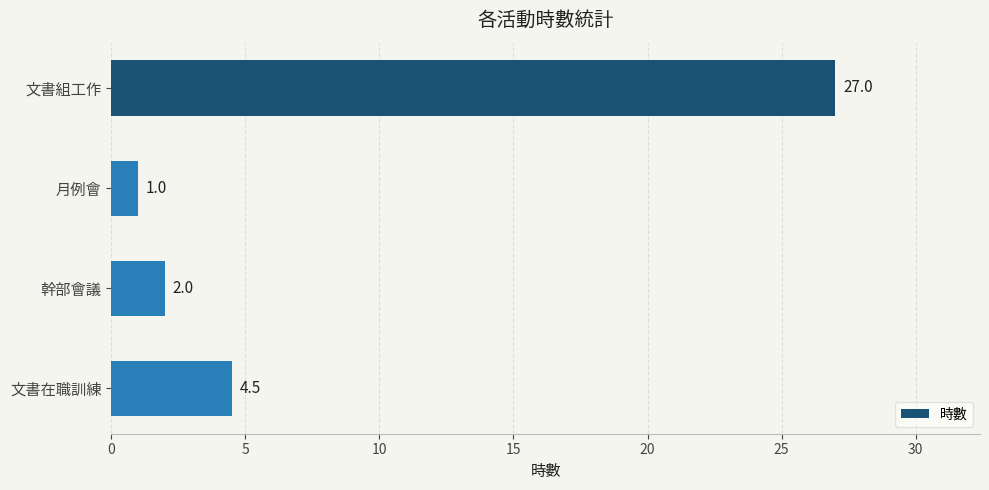

Which category has the lowest value across all series?

月例會